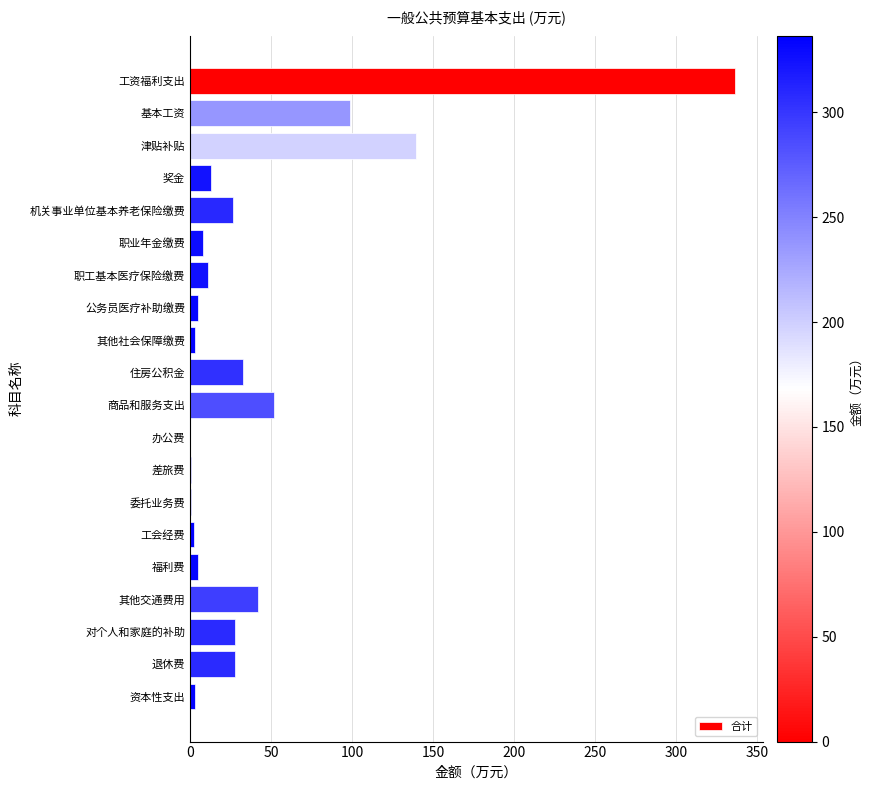

Are the bars horizontal?

Yes